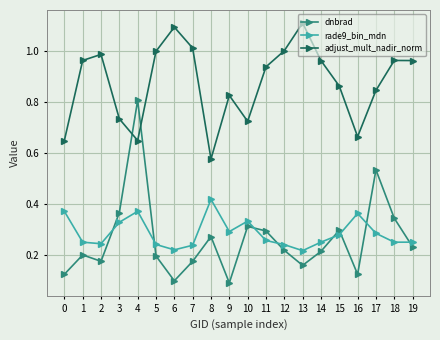

What is the total value across all series at 13?

1.5